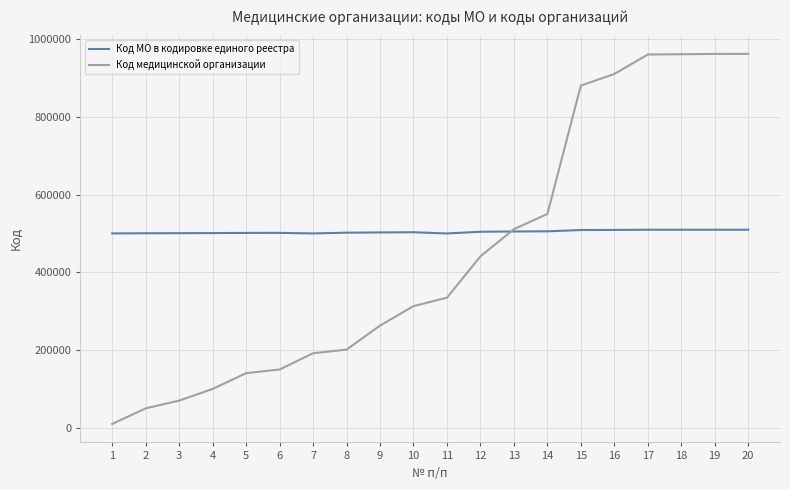

Which series changed the most between 6 and 12?

Код медицинской организации